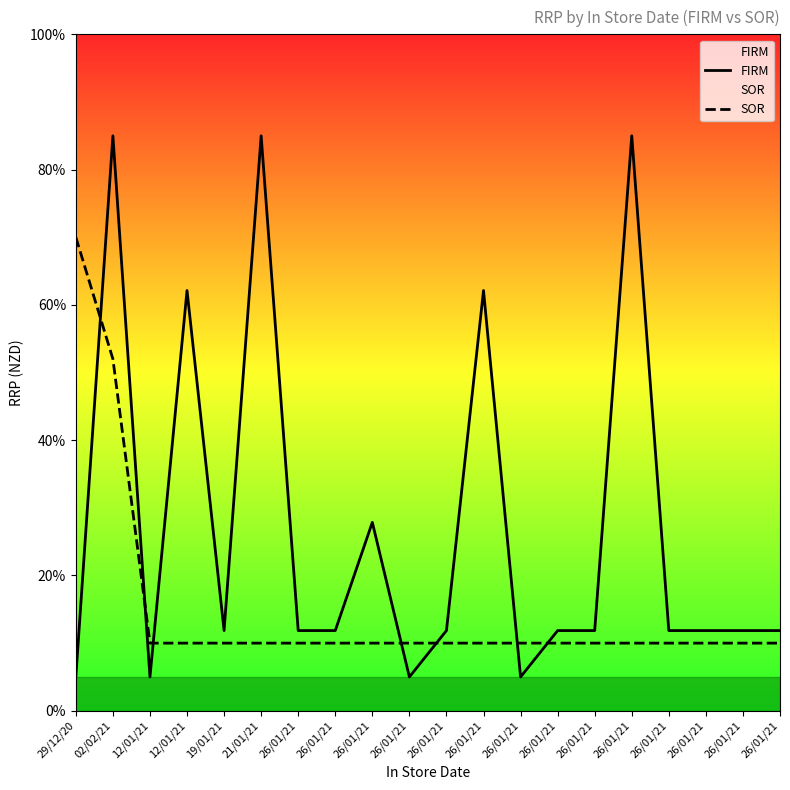

Reading left to right, transcribe all the data shown in this chart.

FIRM: 29/12/20=5.0	02/02/21=85.0	12/01/21=5.0	12/01/21=62.1	19/01/21=11.9	21/01/21=85.0	26/01/21=11.9	26/01/21=11.9	26/01/21=27.9	26/01/21=5.0	26/01/21=11.9	26/01/21=62.1	26/01/21=5.0	26/01/21=11.9	26/01/21=11.9	26/01/21=85.0	26/01/21=11.9	26/01/21=11.9	26/01/21=11.9	26/01/21=11.9
SOR: 29/12/20=70.0	02/02/21=52.0	12/01/21=10.0	12/01/21=10.0	19/01/21=10.0	21/01/21=10.0	26/01/21=10.0	26/01/21=10.0	26/01/21=10.0	26/01/21=10.0	26/01/21=10.0	26/01/21=10.0	26/01/21=10.0	26/01/21=10.0	26/01/21=10.0	26/01/21=10.0	26/01/21=10.0	26/01/21=10.0	26/01/21=10.0	26/01/21=10.0